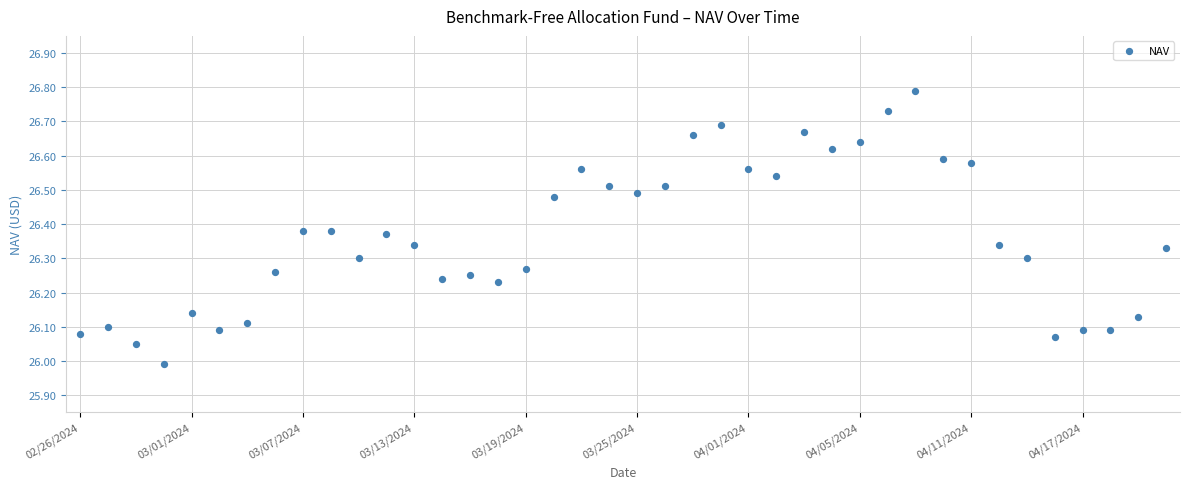

What is the range of Y values (max minus min)?

0.8